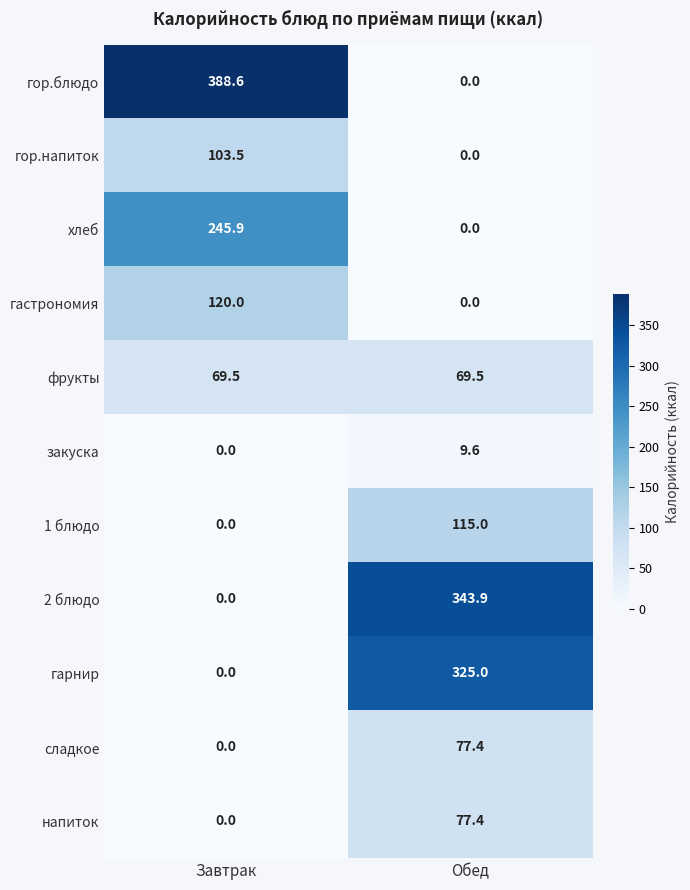

What is the total value across all series at Обед?

1017.8